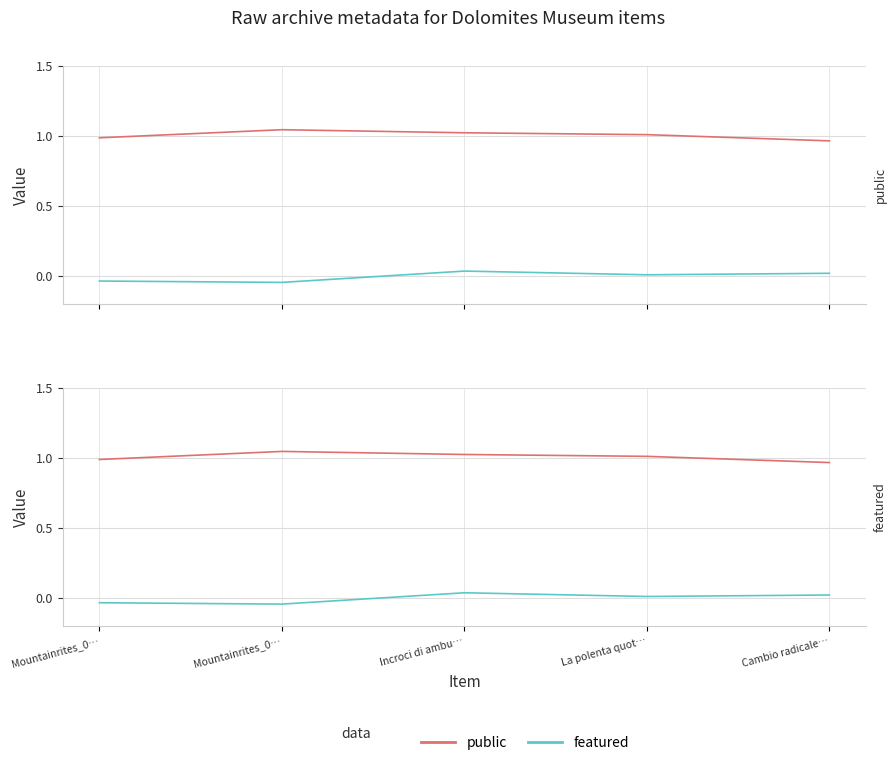

What is the difference between the second highest and minimum values in the featured series?

0.1